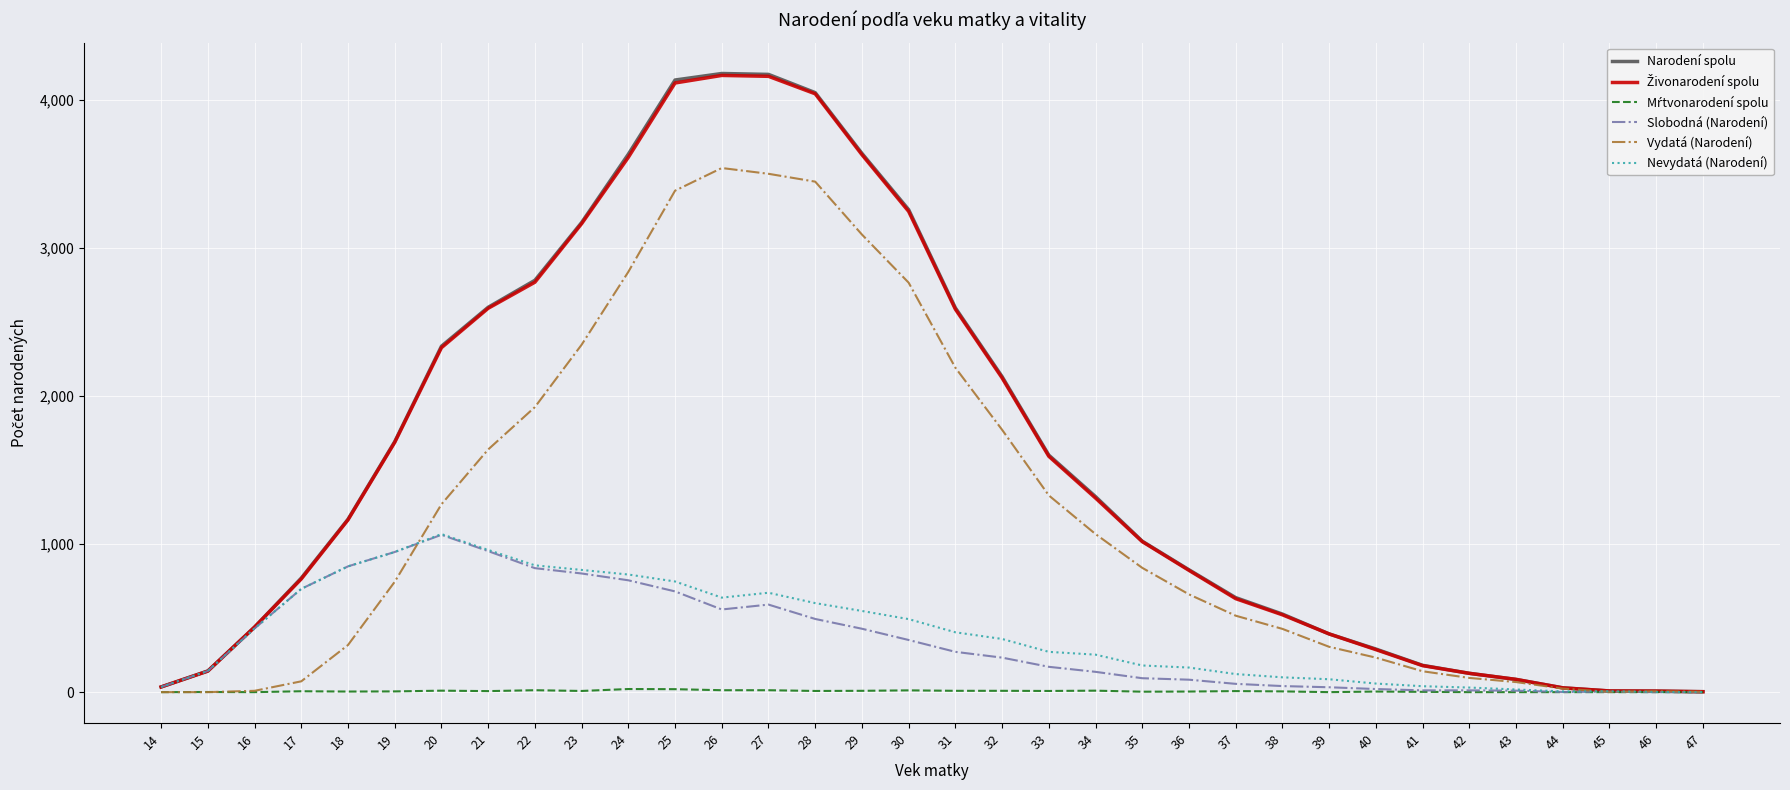

True or false: Vydatá (Narodení) has a value of 1187 at 23.

False